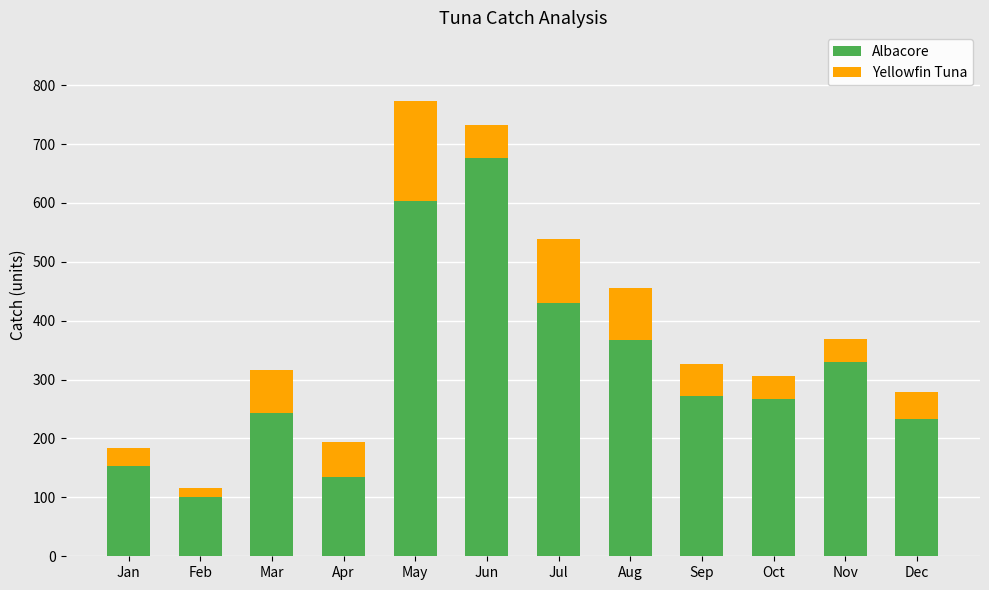

Are the bars grouped side by side (vs. stacked)?

No